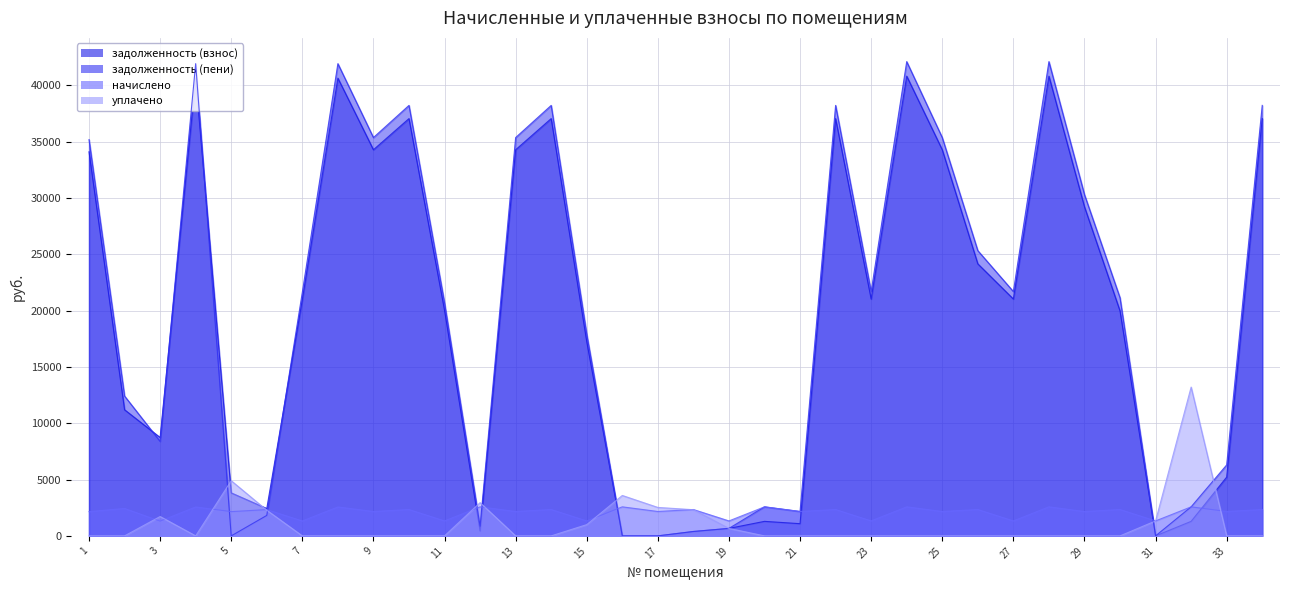

At which category does the chart reach its peak across all series?

24